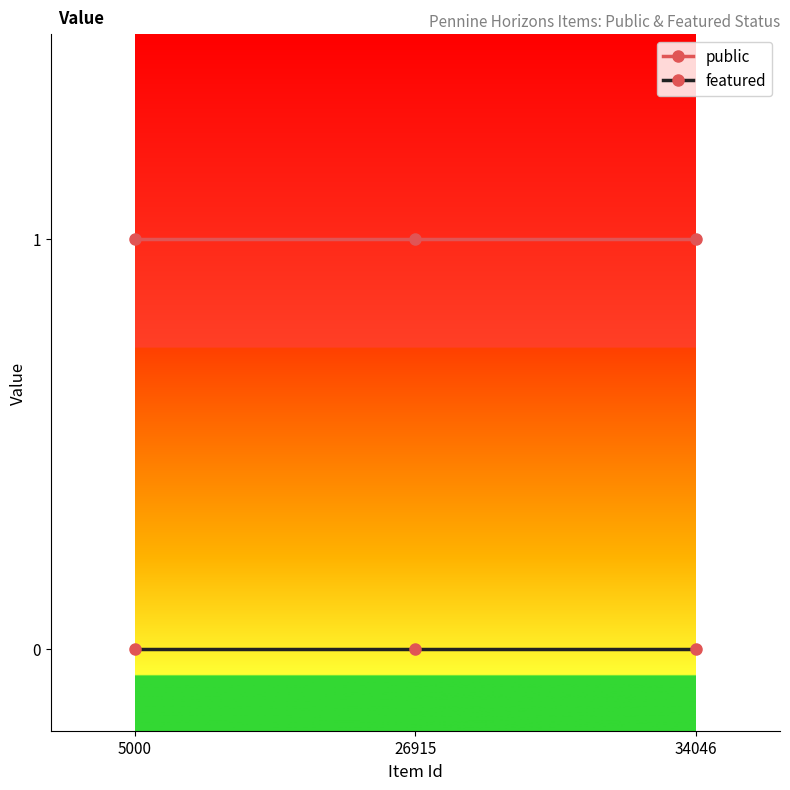

At 26915, list the series in order from smallest to largest.

featured, public